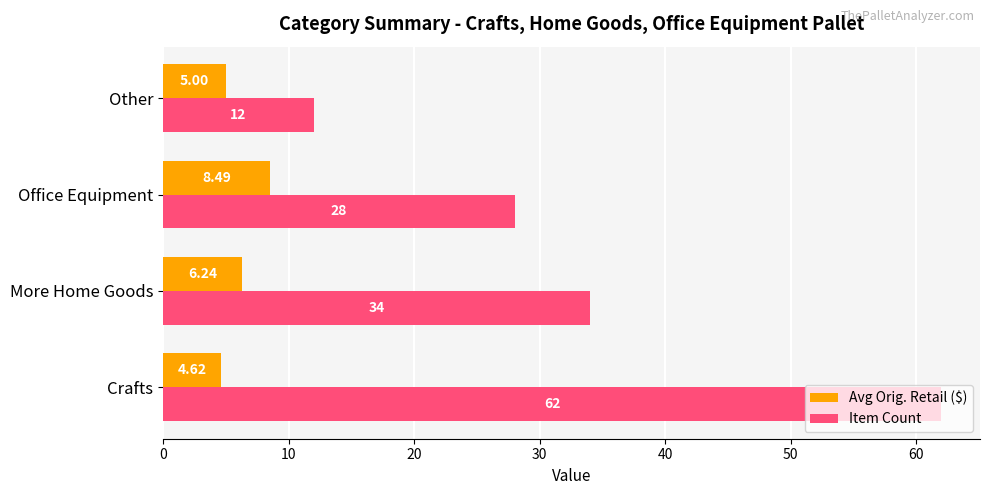

What is the difference between the maximum and minimum values in the Item Count series?

50.0